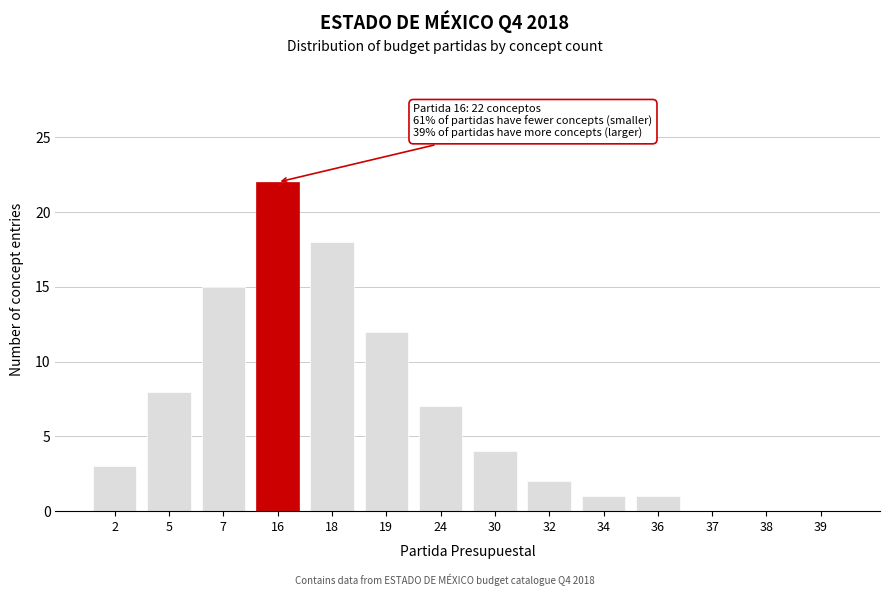

Reading left to right, list all the values displayed in this chart.

2=3	5=8	7=15	16=22	18=18	19=12	24=7	30=4	32=2	34=1	36=1	37=0	38=0	39=0